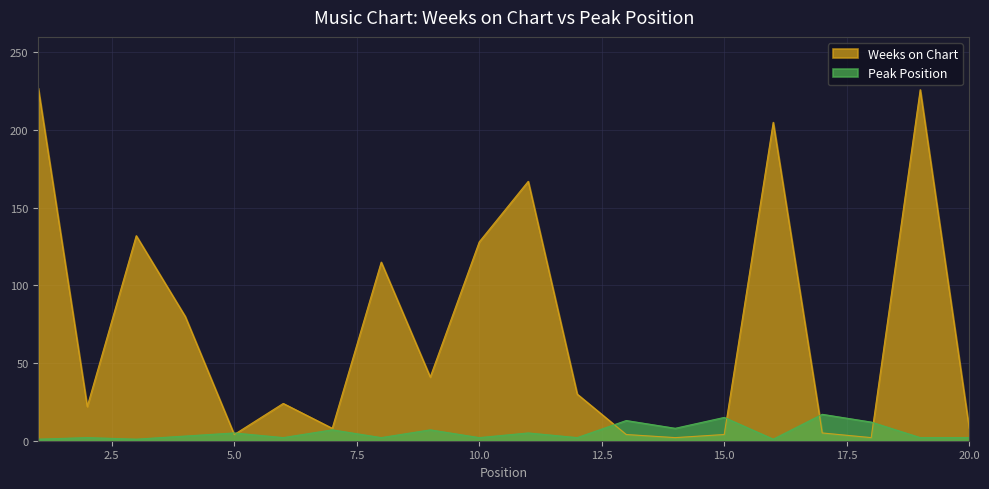

What is the total value across all series at 7?

15